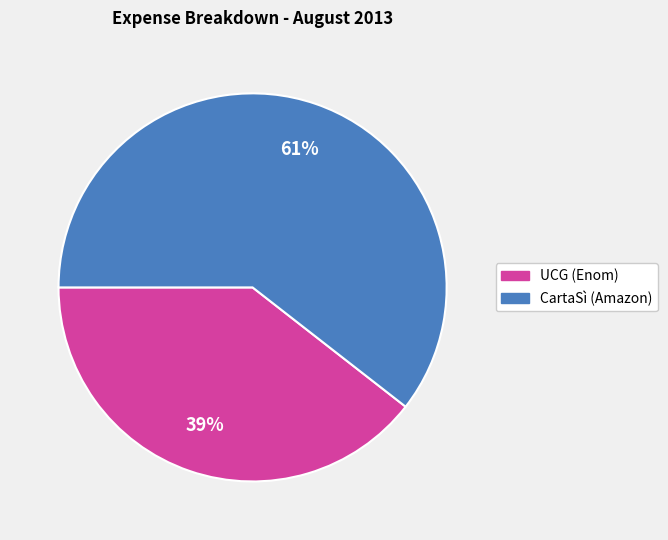

Which slice is the smallest?

UCG (Enom)